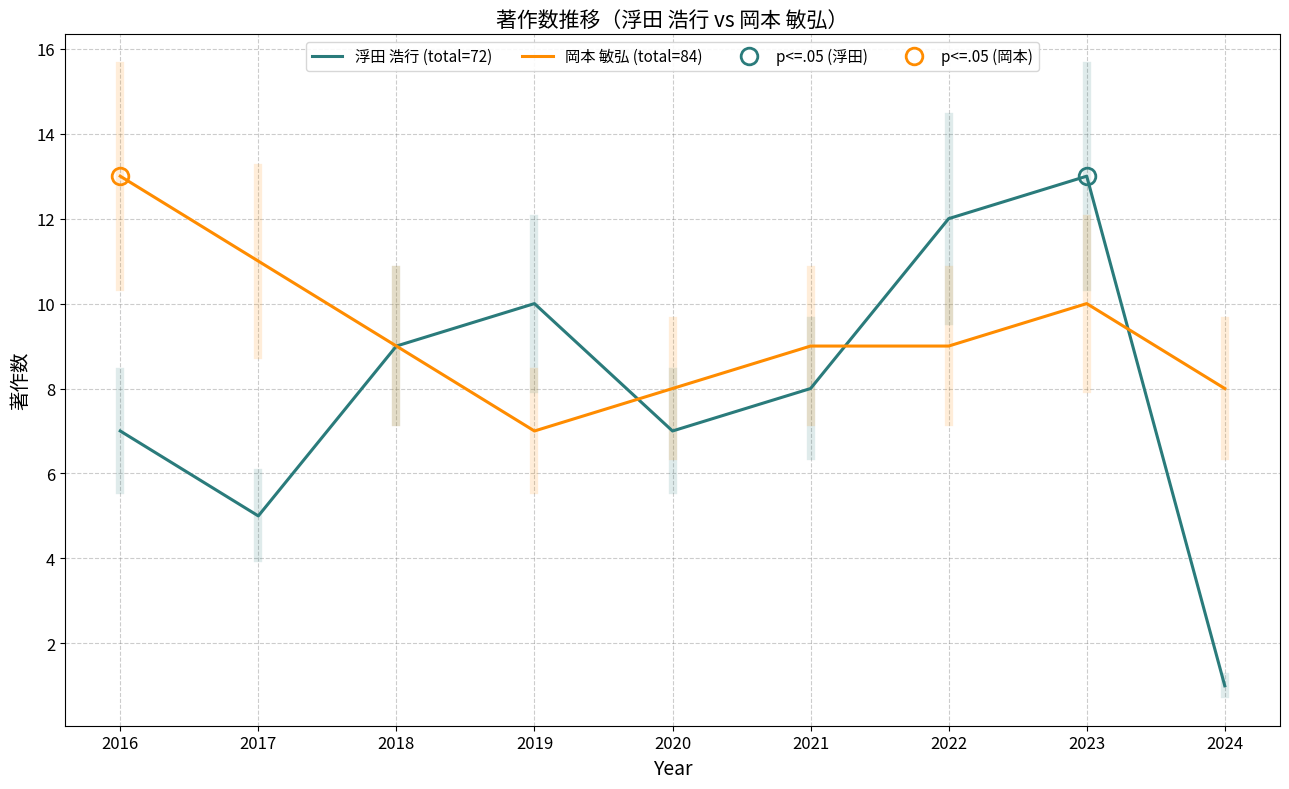

Between 2022 and 2019, which is larger?

2022